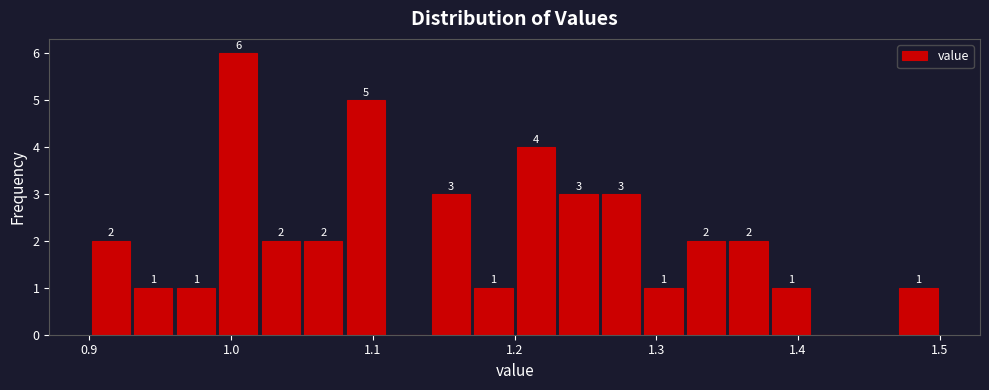

Around what value on the x-axis is the tallest bar? Give the approximate position of its centre, as read against the axis.

1.01